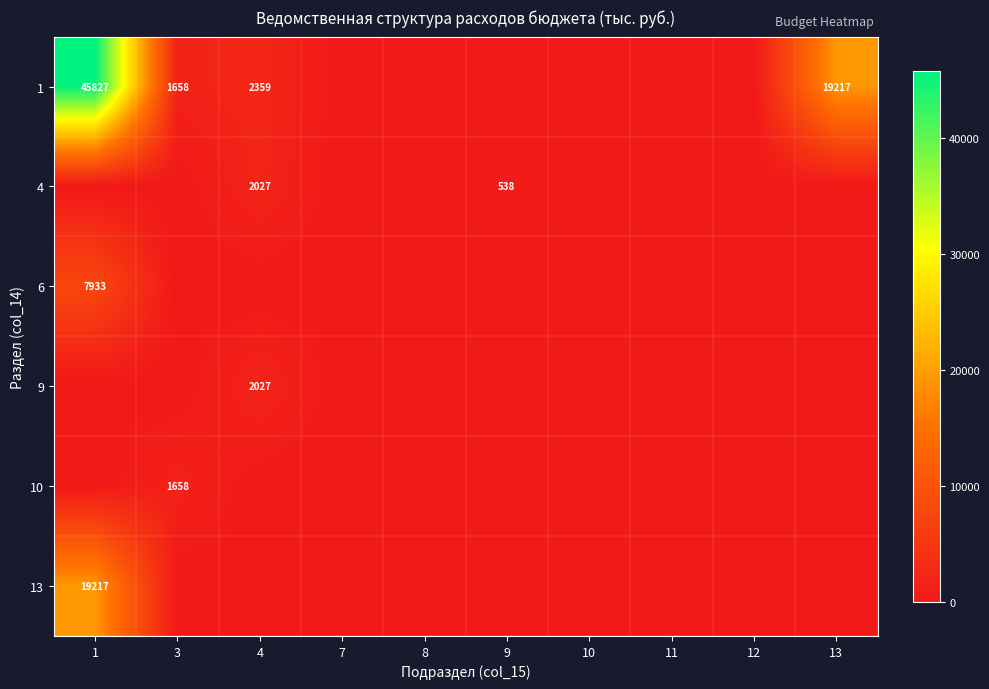

True or false: 13 has a value of 0.0 at 11.

True